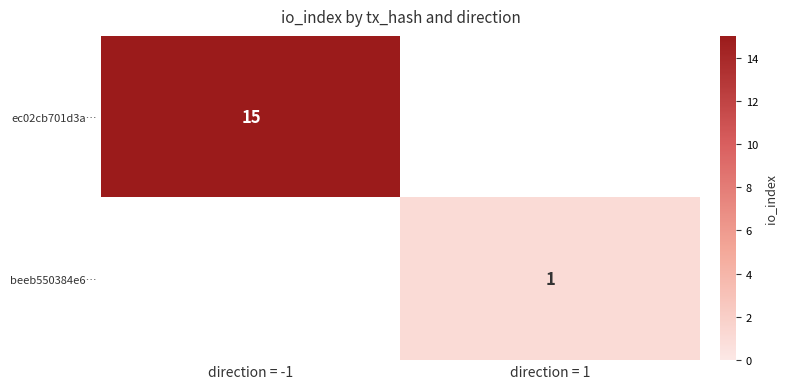

The value of ec02cb701d3a… at direction = -1 is 15. True or false?

True